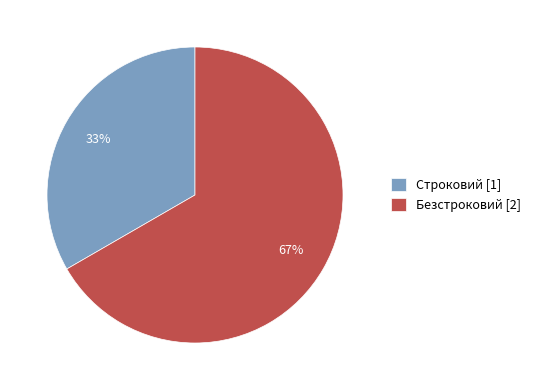

True or false: Безстроковий accounts for 67% of the total.

True